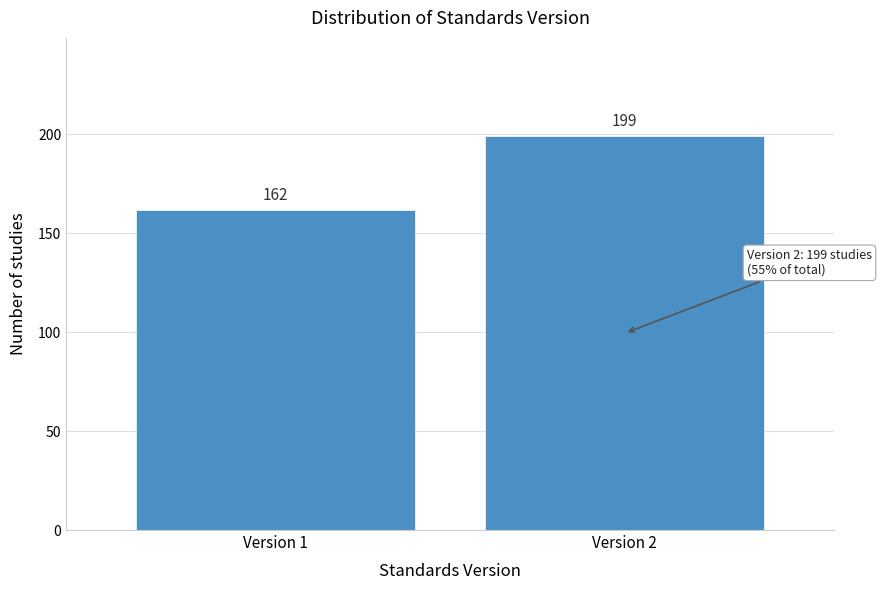

Reading left to right, list all the values displayed in this chart.

162	199